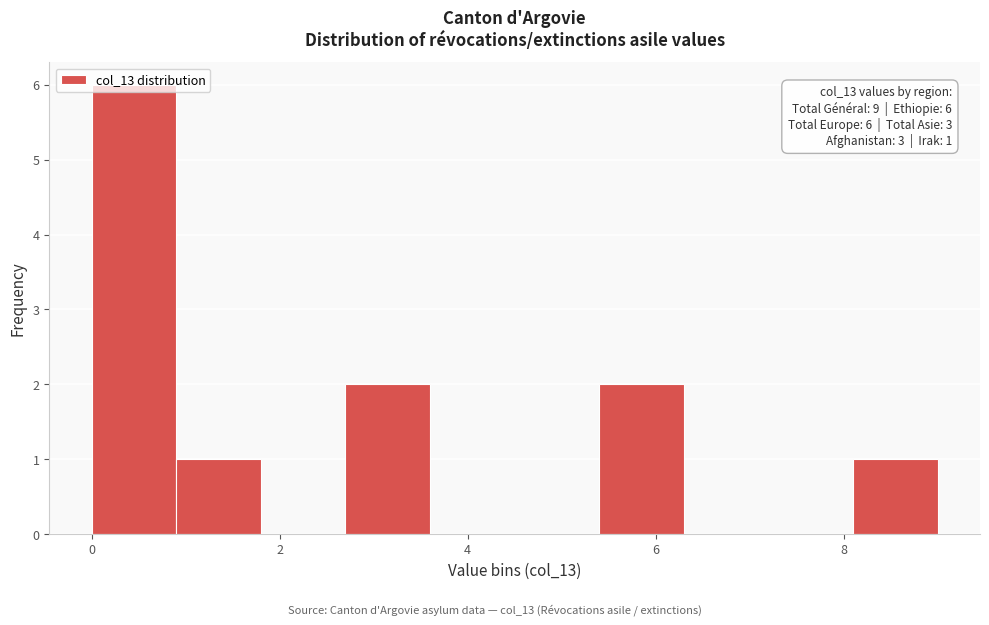

Over which range of the x-axis is the bar tallest?

0.0 to 0.9